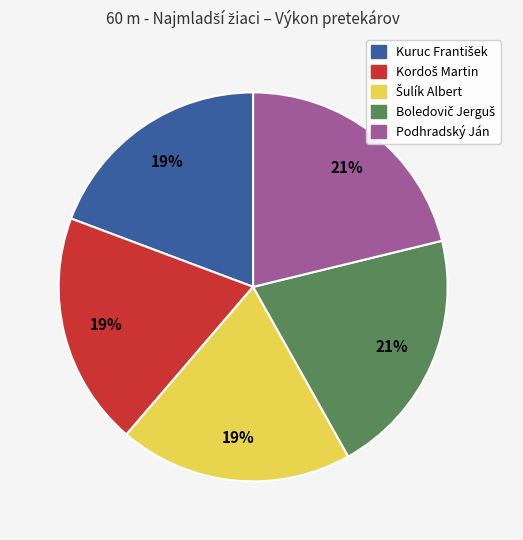

To the nearest percent, what portion does Podhradský Ján represent?

21%